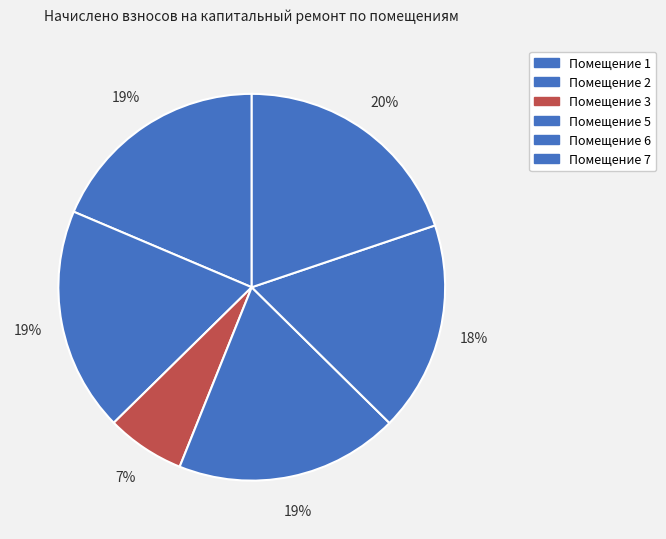

Which category has the smallest portion of the pie?

3